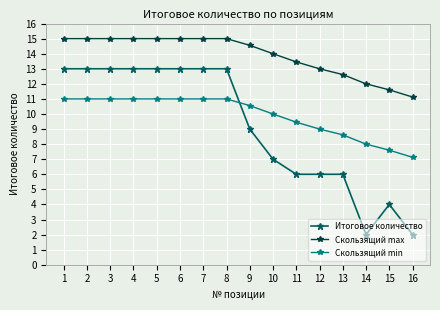

What is the value of the Скользящий max point at the 1st from the left?

15.0